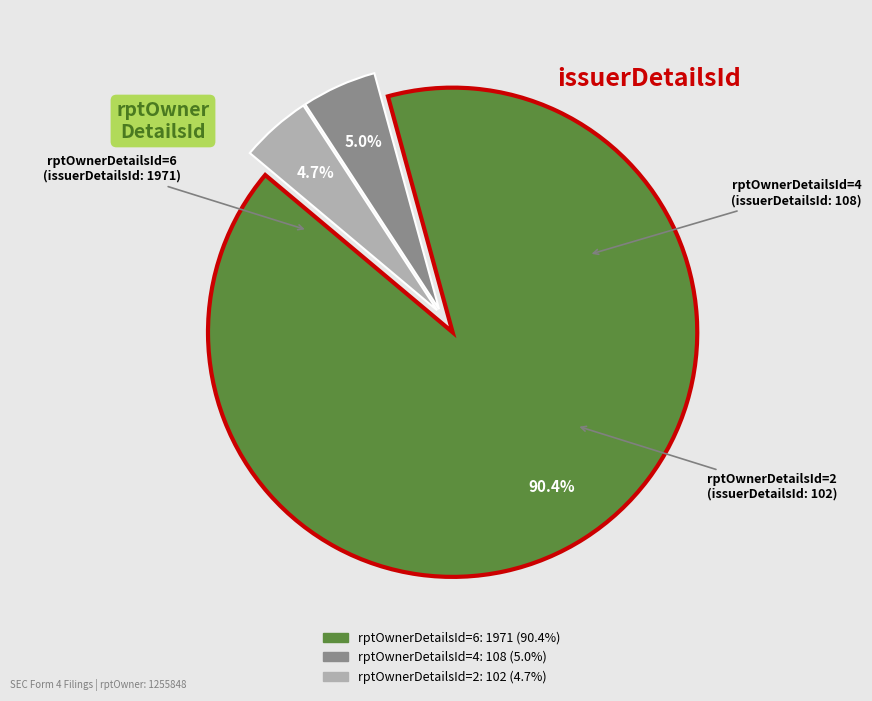

Is it true that rptOwnerDetailsId=6 is 90% of the pie?

True